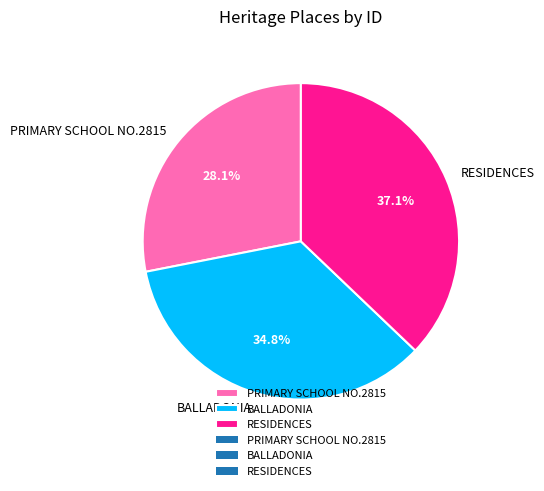

To the nearest percent, what portion does PRIMARY SCHOOL NO.2815 represent?

28%